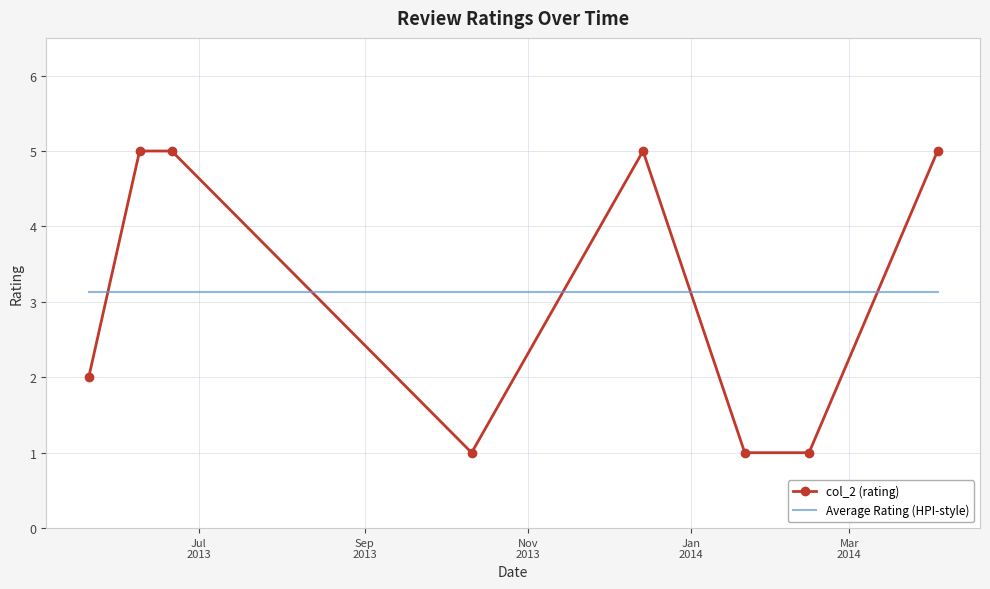

True or false: col_2 (rating) and Average Rating (HPI-style) cross at least once.

True